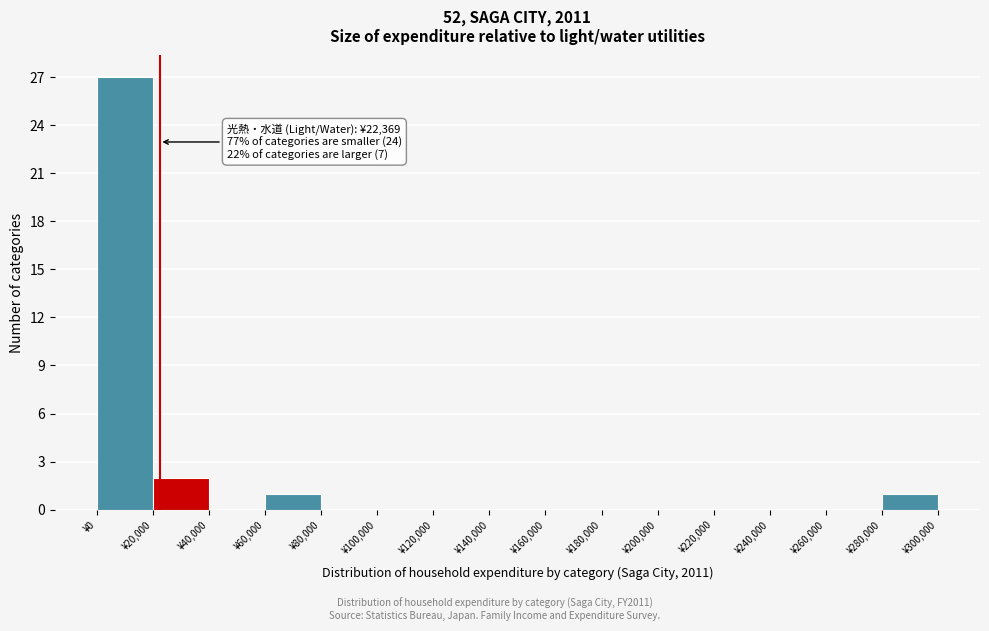

Which range on the x-axis has the tallest bar?

0 to 20000